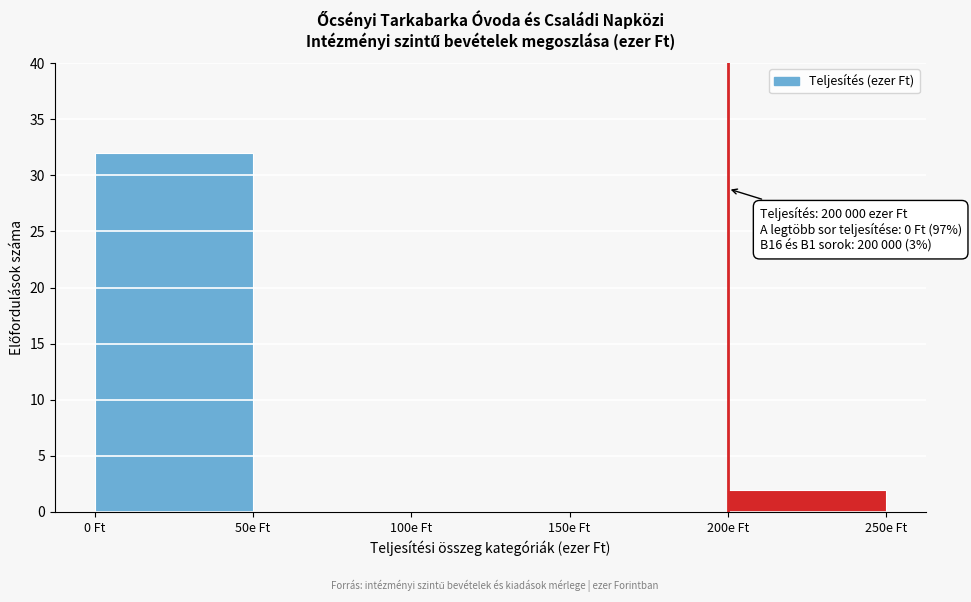

Reading left to right, what are all the values shown in this chart?

0 Ft=32	50e Ft=0	100e Ft=0	150e Ft=0	200e Ft=2